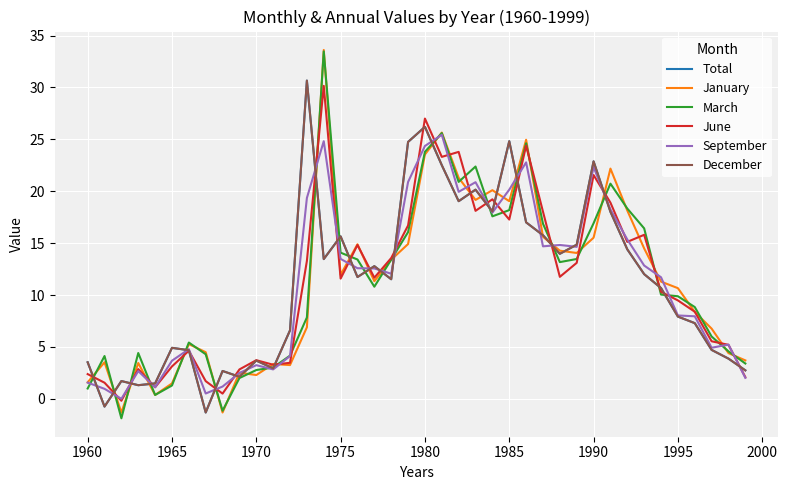

Does the chart have visible grid lines?

Yes